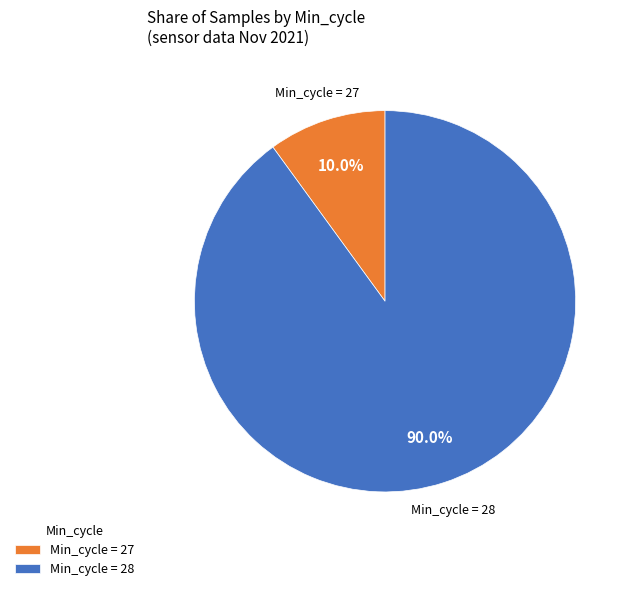

What is the largest slice in the pie chart?

Min_cycle = 28